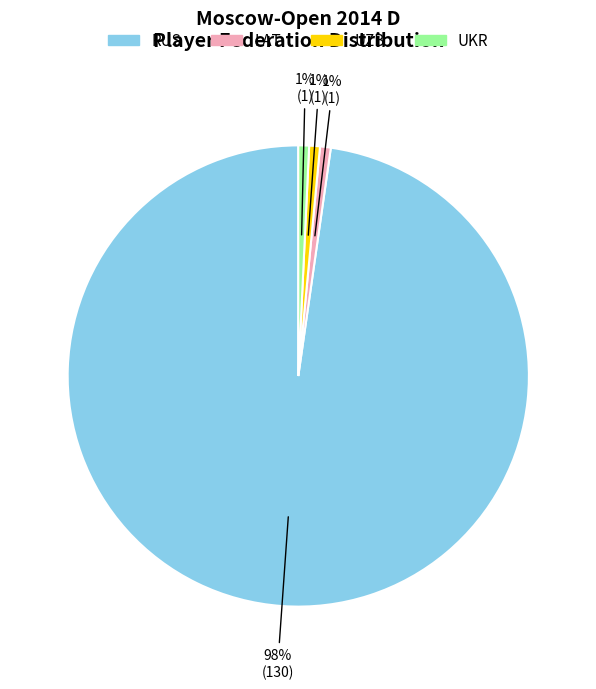

Do UZB and UKR together represent more than half of the pie?

No